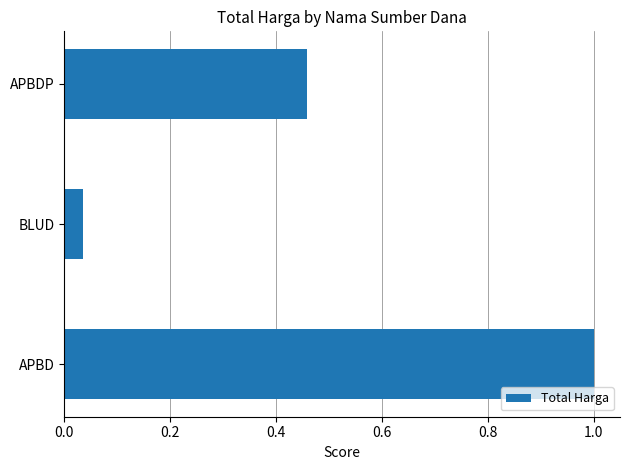

The value at APBD is 1.0. True or false?

True